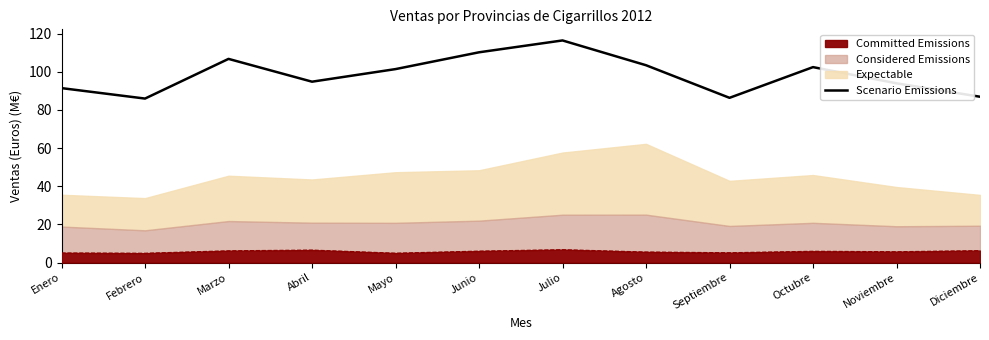

What is the value of the 4th point from the left?

94.8